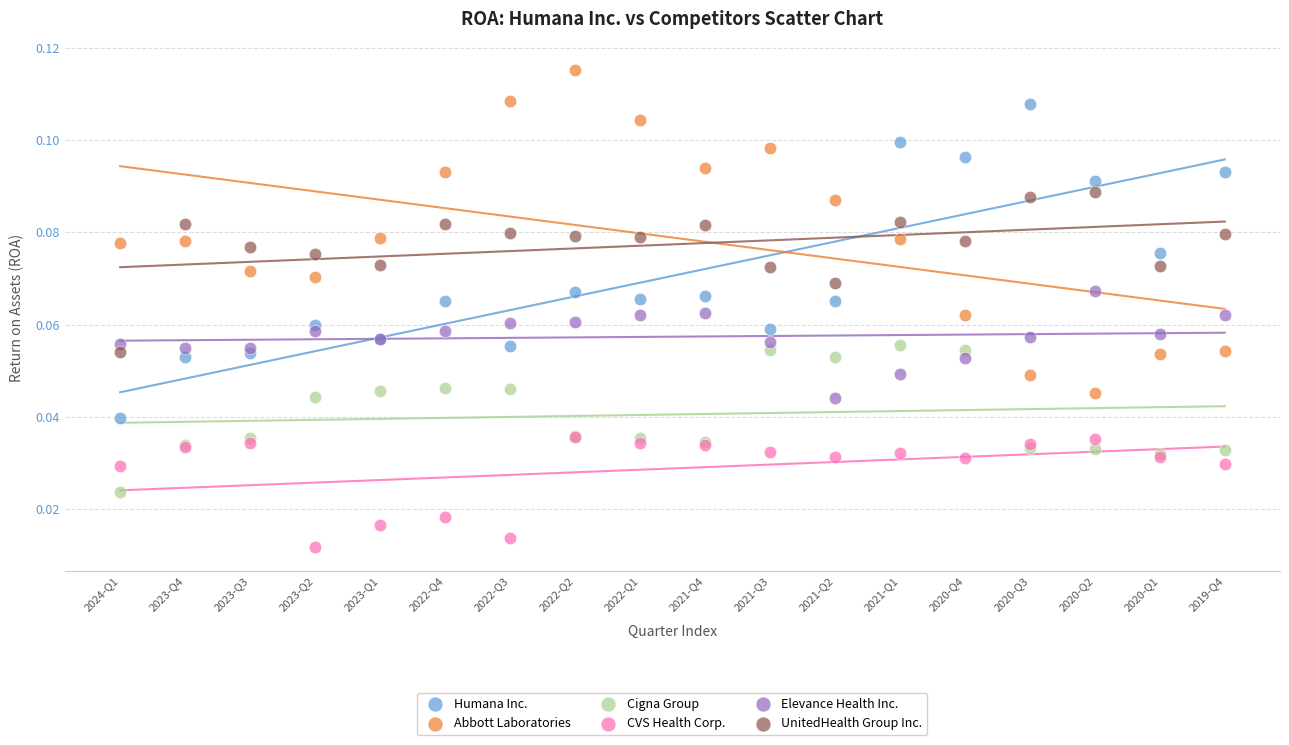

What are all the series names shown in the legend?

Humana Inc., Abbott Laboratories, Cigna Group, CVS Health Corp., Elevance Health Inc., UnitedHealth Group Inc.